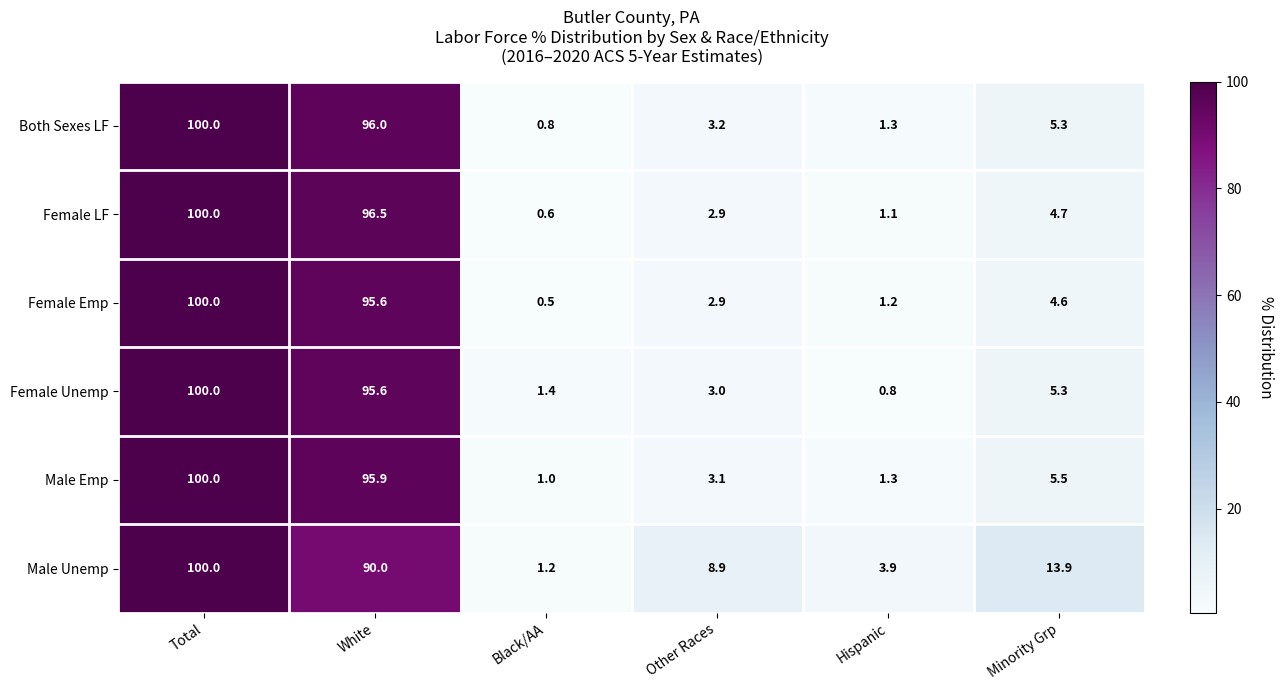

What value does the Female Unemp series have at Black/AA?

1.4